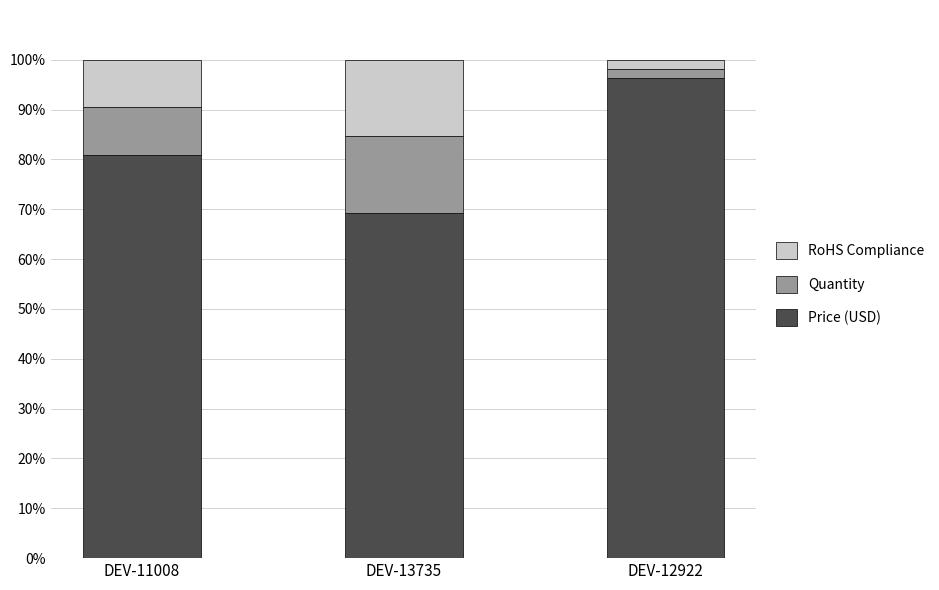

What is the sum of all Price (USD) values?

246.6